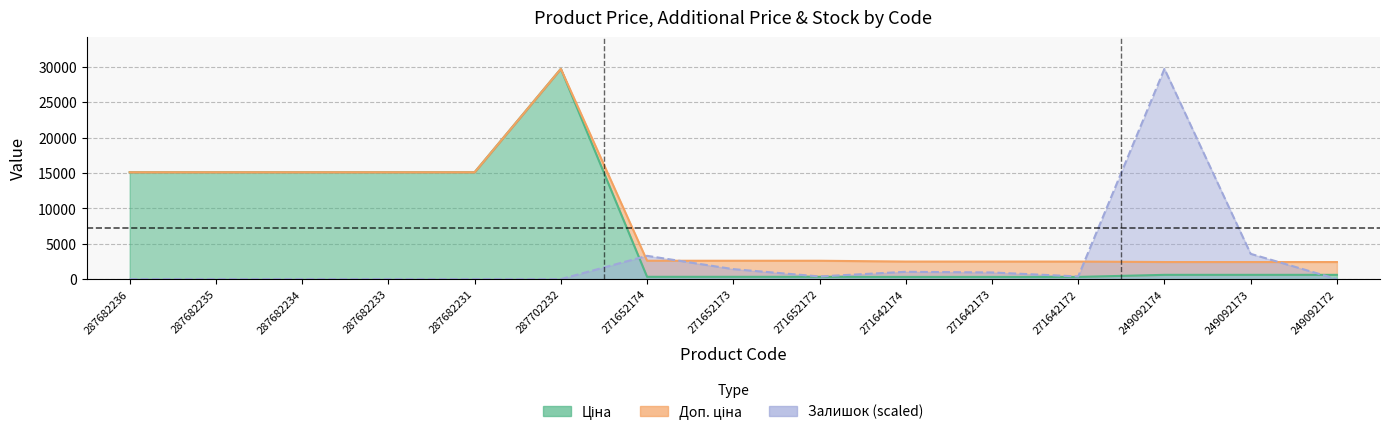

Rank the series at 249092173 from highest to lowest value.

Залишок, Доп. ціна, Ціна